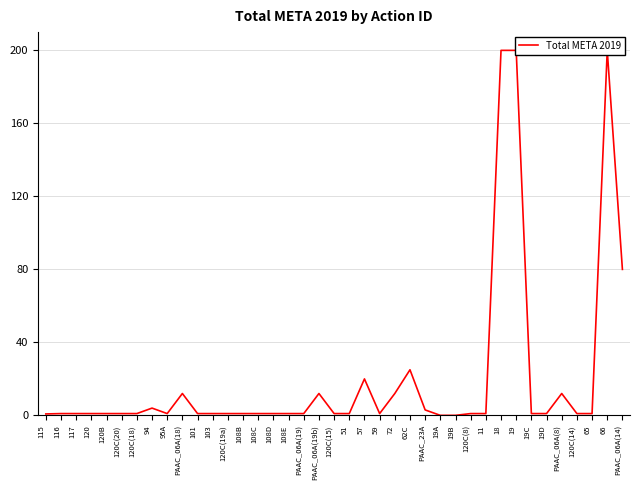

True or false: the data shows 1.0 at 108B.

True